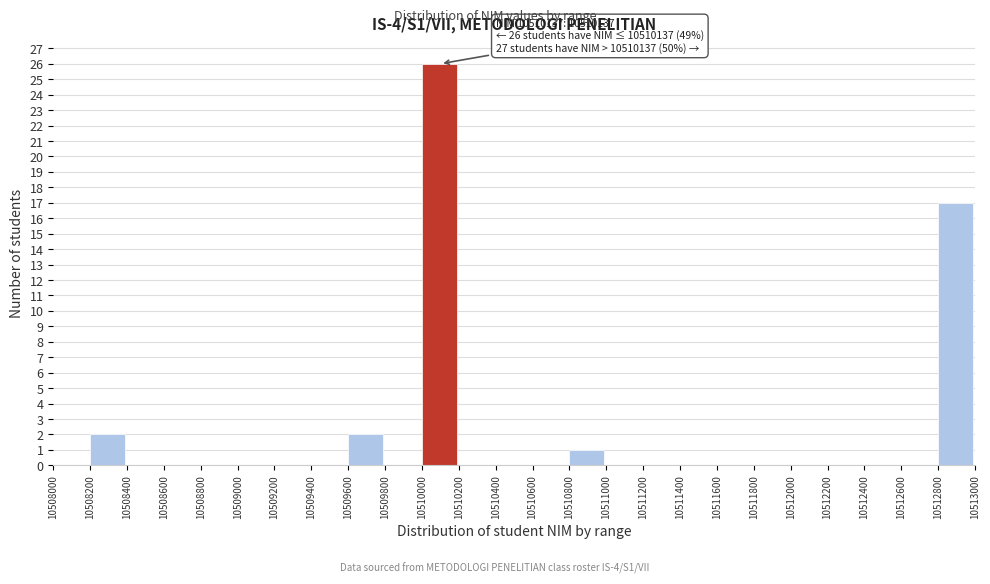

Over which range of the x-axis is the bar tallest?

10510000 to 10510200